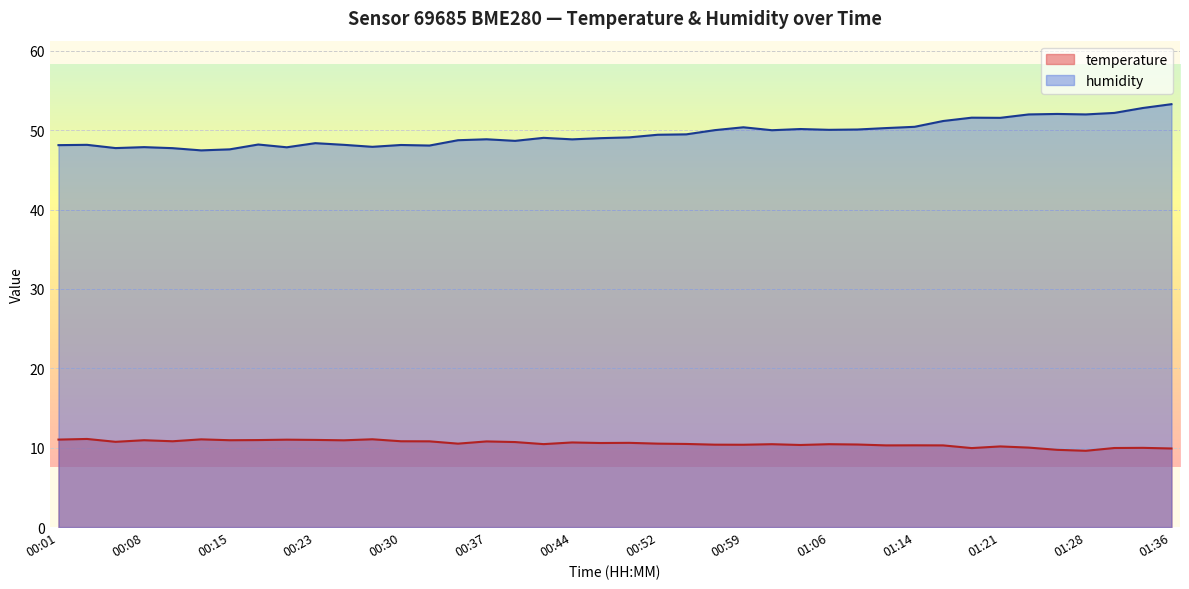

What is the lowest value of the temperature series?

9.6